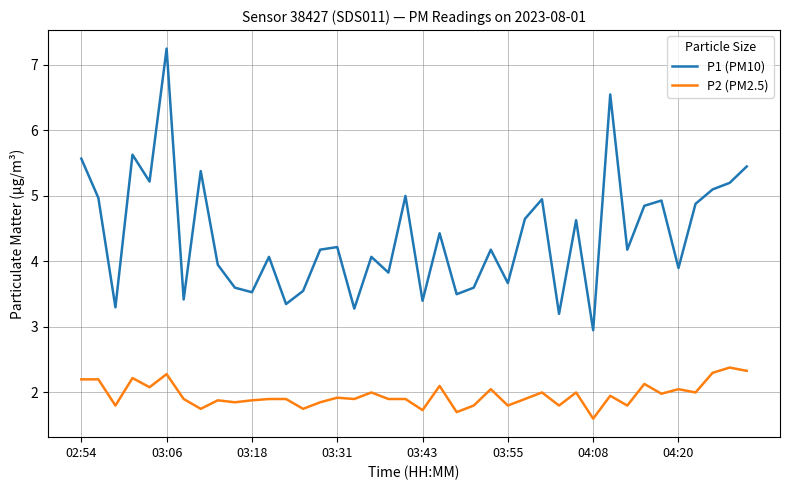

Which series has the largest total across all categories?

P1 (PM10)